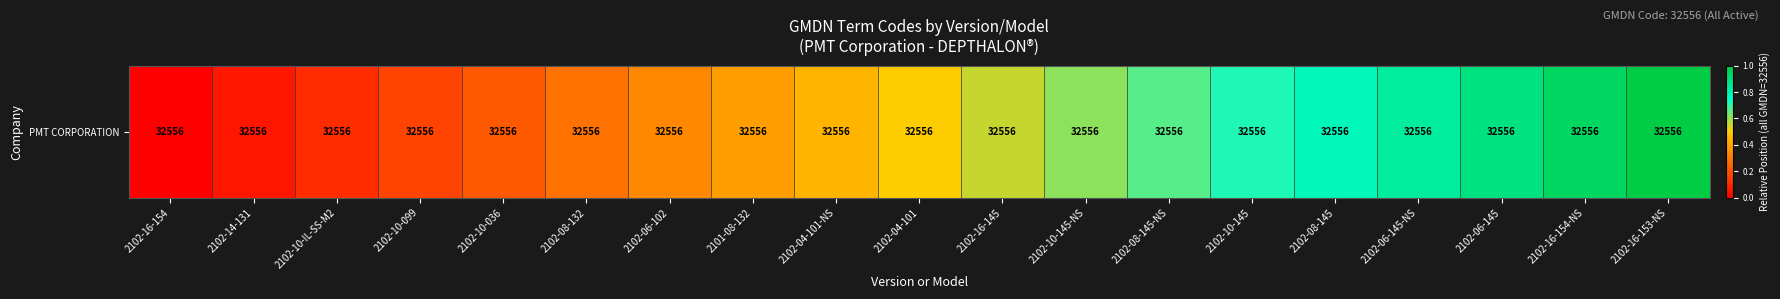

True or false: the data shows 0.4 at 2101-08-132.

True